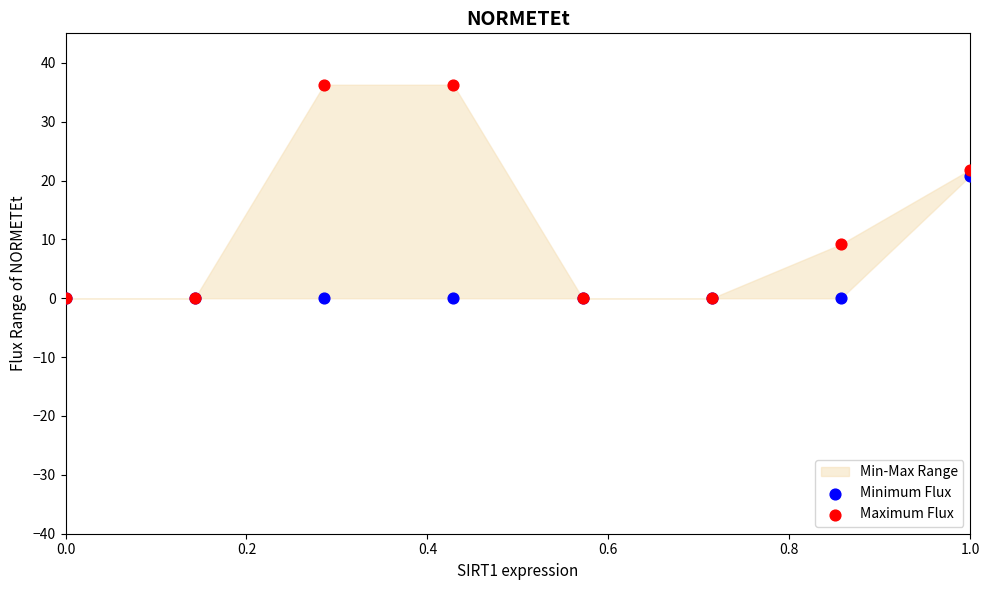

Which series reaches the maximum Y coordinate?

Maximum Flux